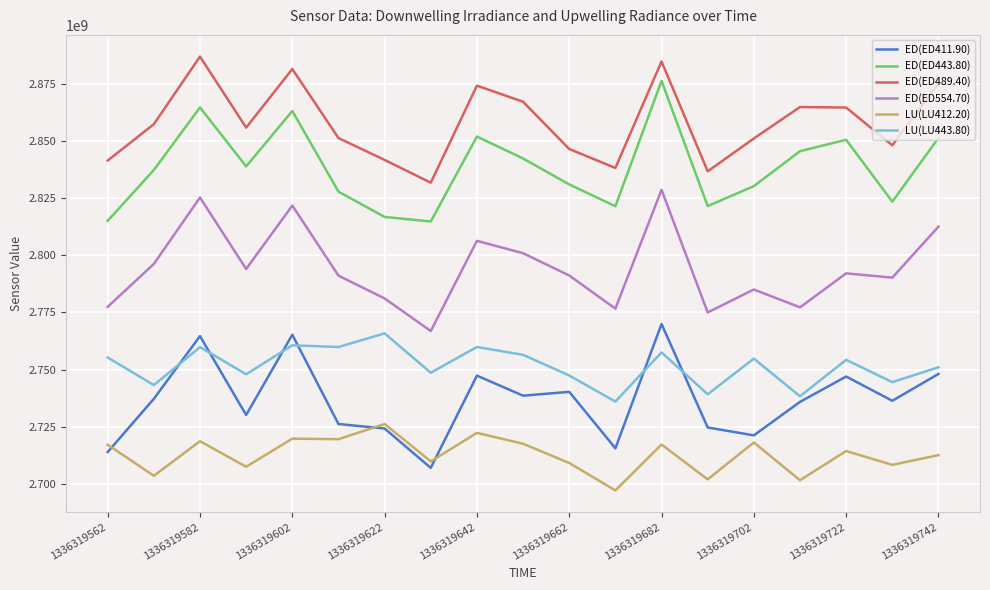

True or false: LU(LU412.20) and ED(ED443.80) cross at least once.

False